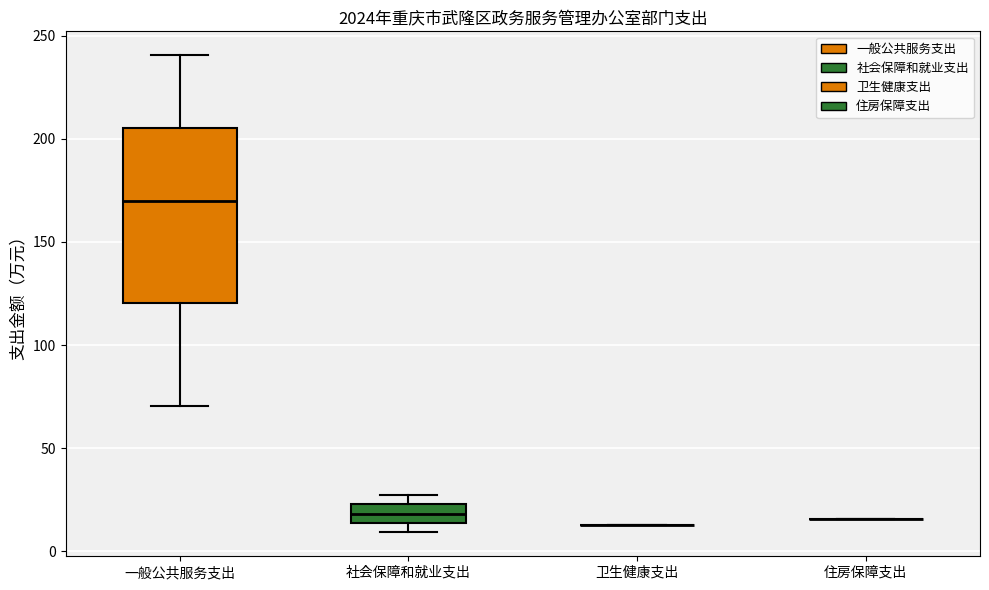

Reading left to right, read every box against the y-axis: the position of its median line, the range the box covers, and the ends of its whiskers. The values are not printed on the chart, so give them approximately, as read against the axis.

一般公共服务支出: median 170, box 120 to 205, whiskers 70 to 240
社会保障和就业支出: median 20, box 15 to 25, whiskers 10 to 25 (just above the box's upper edge)
卫生健康支出: box collapsed to a line at 15, whiskers 15 to 15
住房保障支出: box collapsed to a line at 15, whiskers 15 to 15